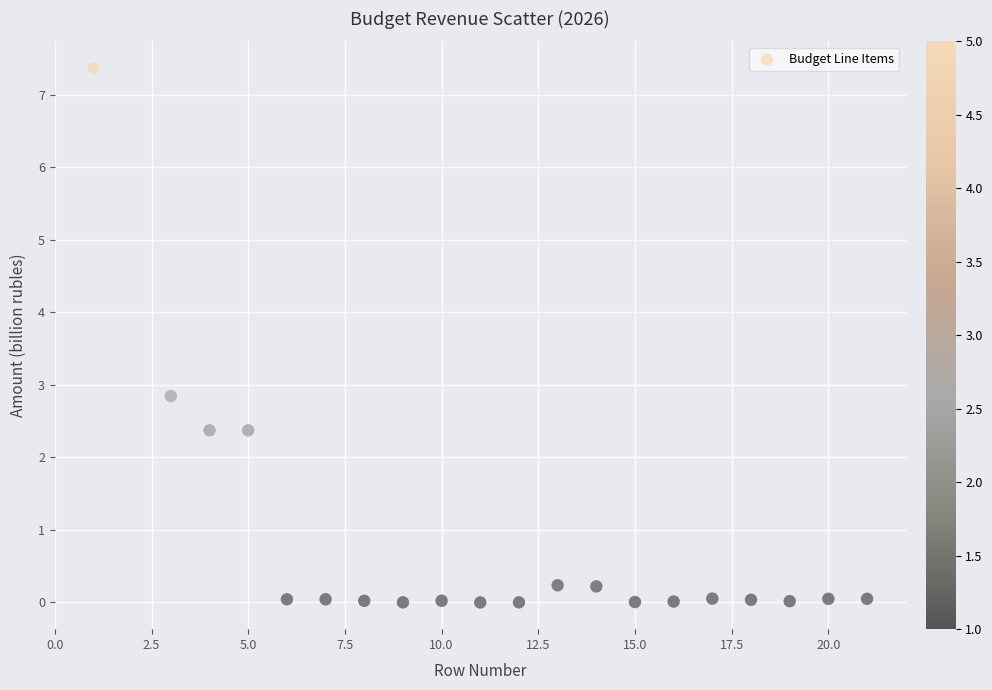

What Y value in the scatter plot is closest to 3?

2.8